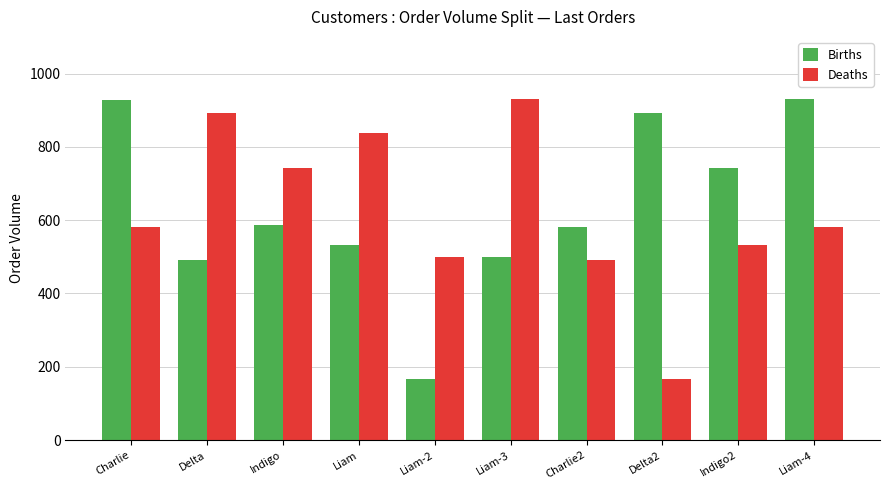

What is the greatest value displayed?

931.1